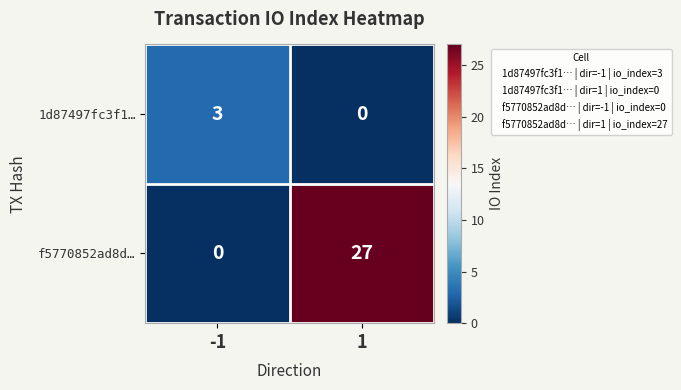

What is the sum of the f5770852ad8d… values at 1 and -1?

27